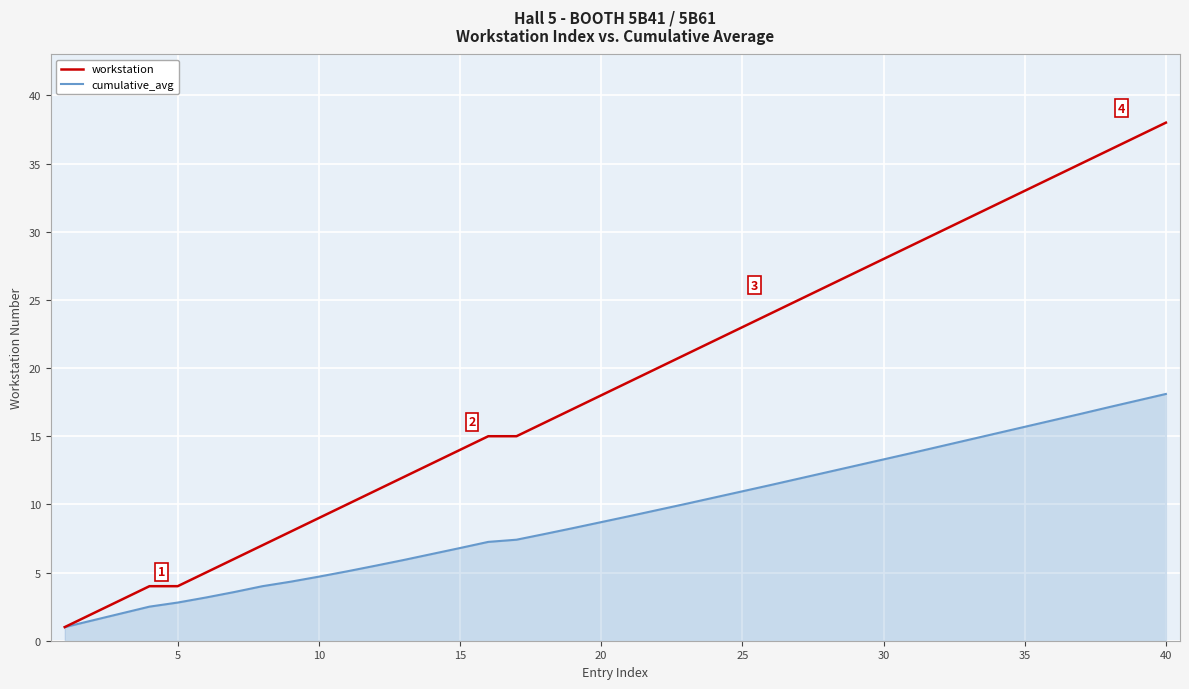

What is the greatest value displayed?

38.0